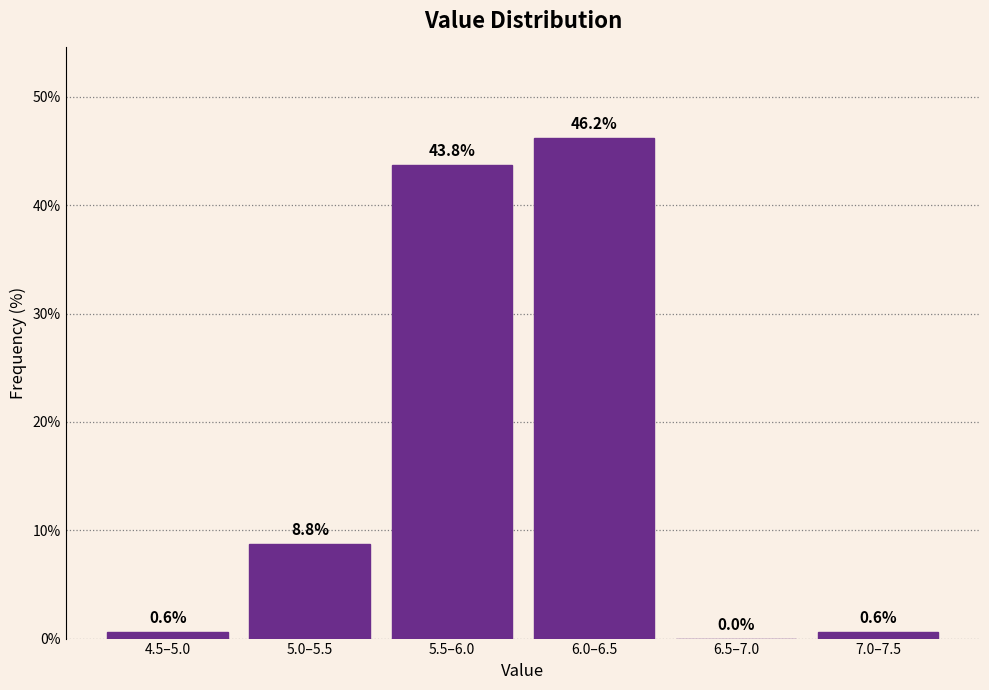

At which label is the value closest to 23?

5.0–5.5